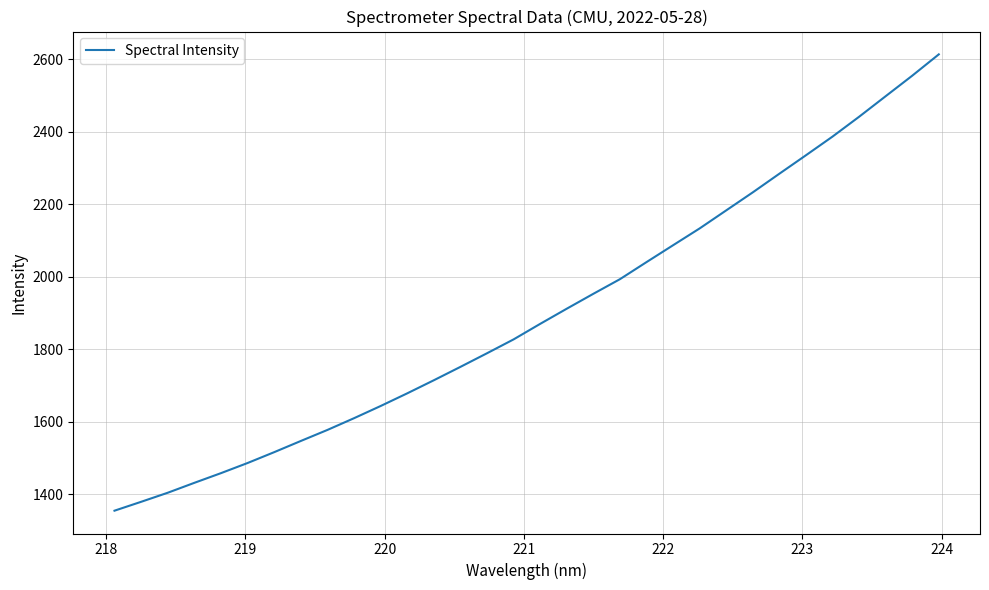

What is the difference between the maximum and minimum values?

1259.2